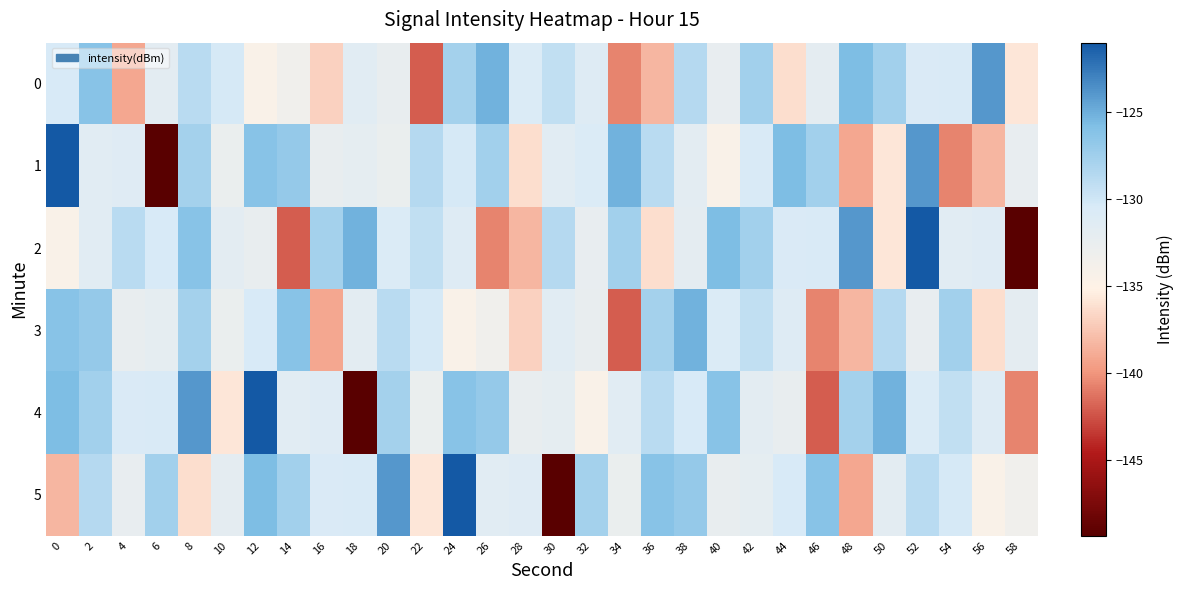

At 56, list the series in order from largest to smallest.

0, 4, 2, 5, 3, 1